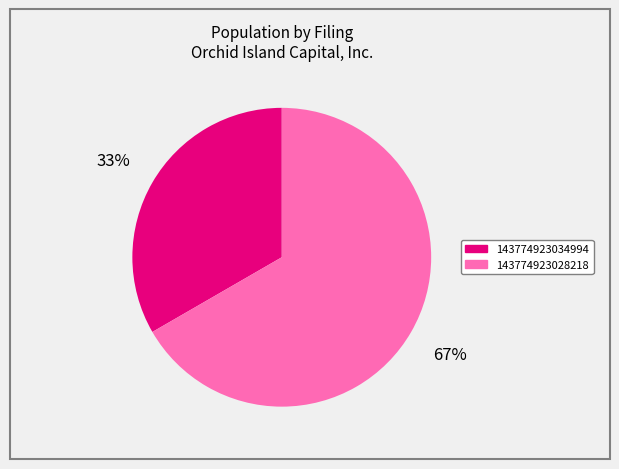

To the nearest percent, what portion does 143774923034994 represent?

33%